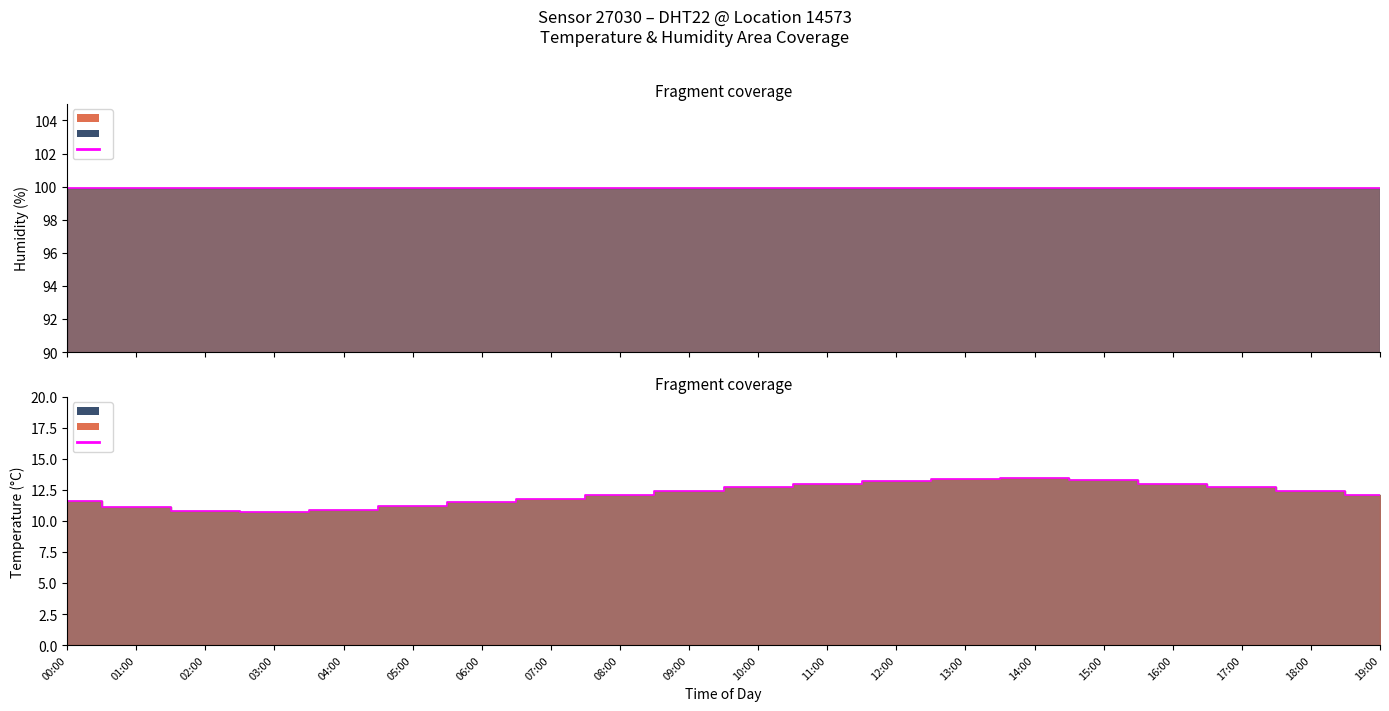

Rank the categories by value from lowest to highest.

03:00, 02:00, 04:00, 01:00, 05:00, 06:00, 00:00, 07:00, 08:00, 19:00, 09:00, 18:00, 10:00, 17:00, 11:00, 16:00, 12:00, 15:00, 13:00, 14:00